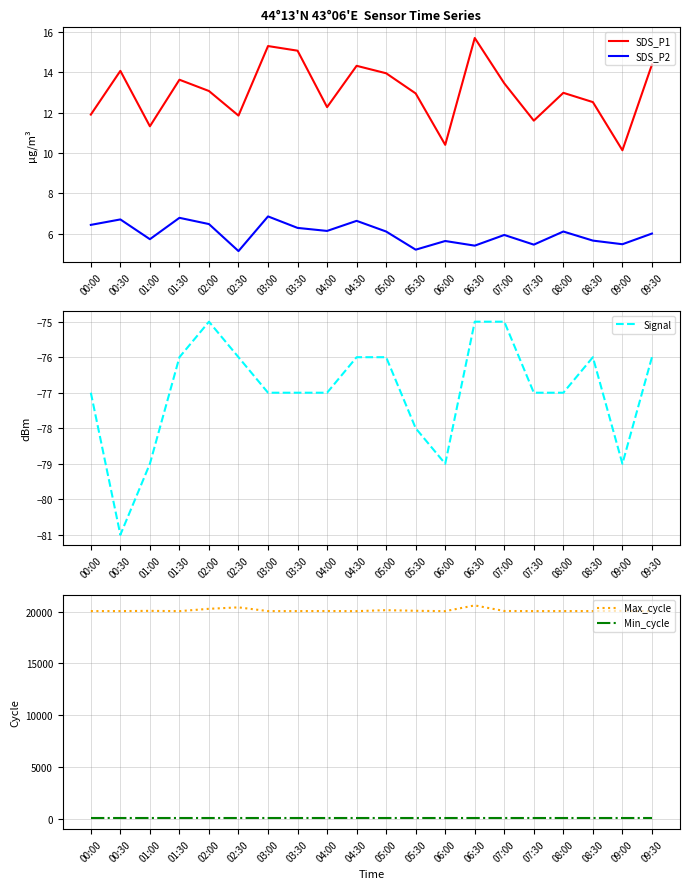

How many Signal values are between -77 and -76?

12